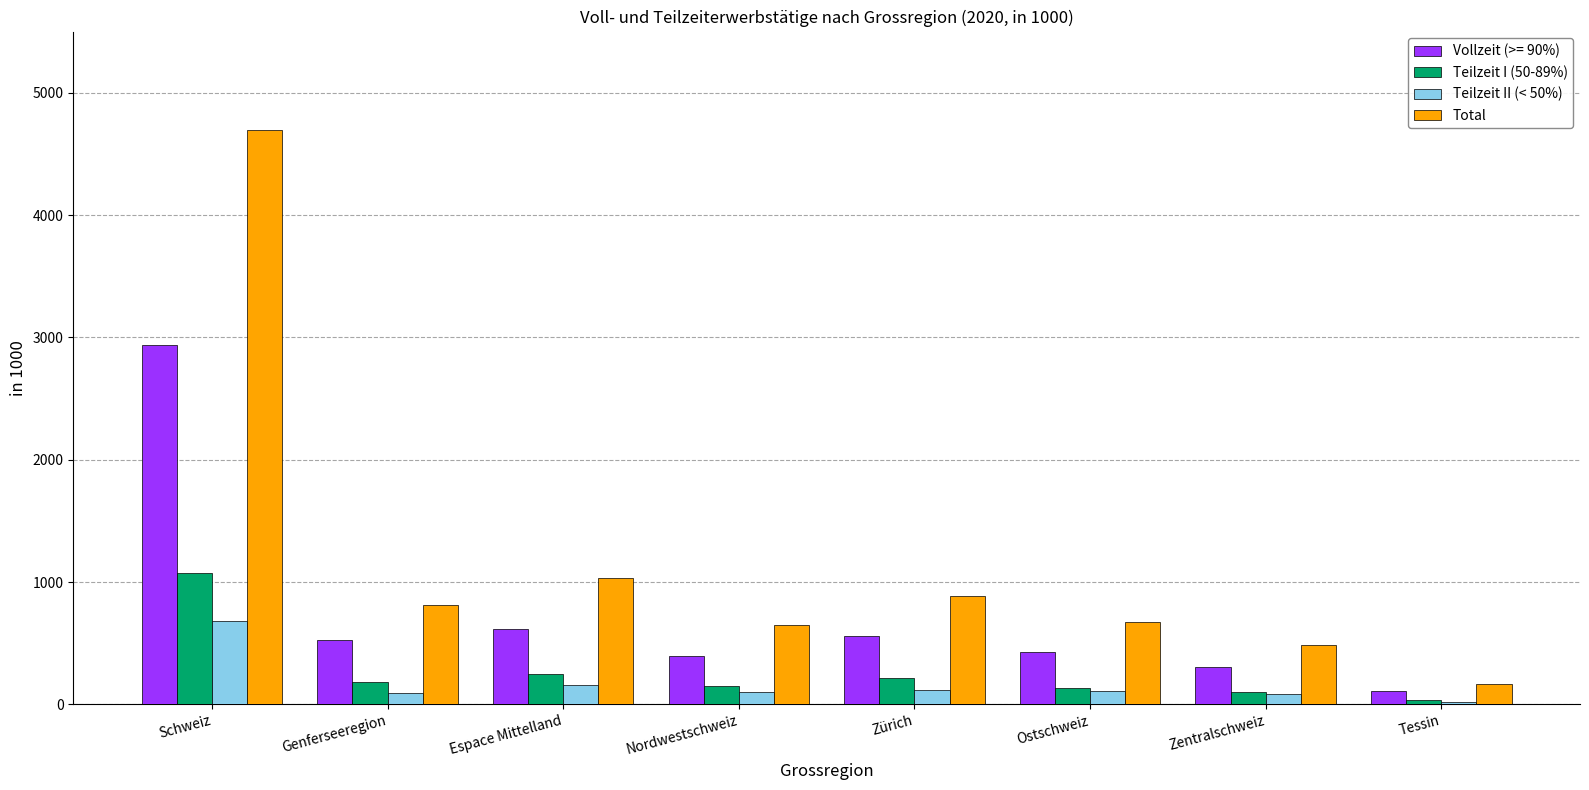

Between Ostschweiz and Zentralschweiz, which series saw the biggest shift?

Total